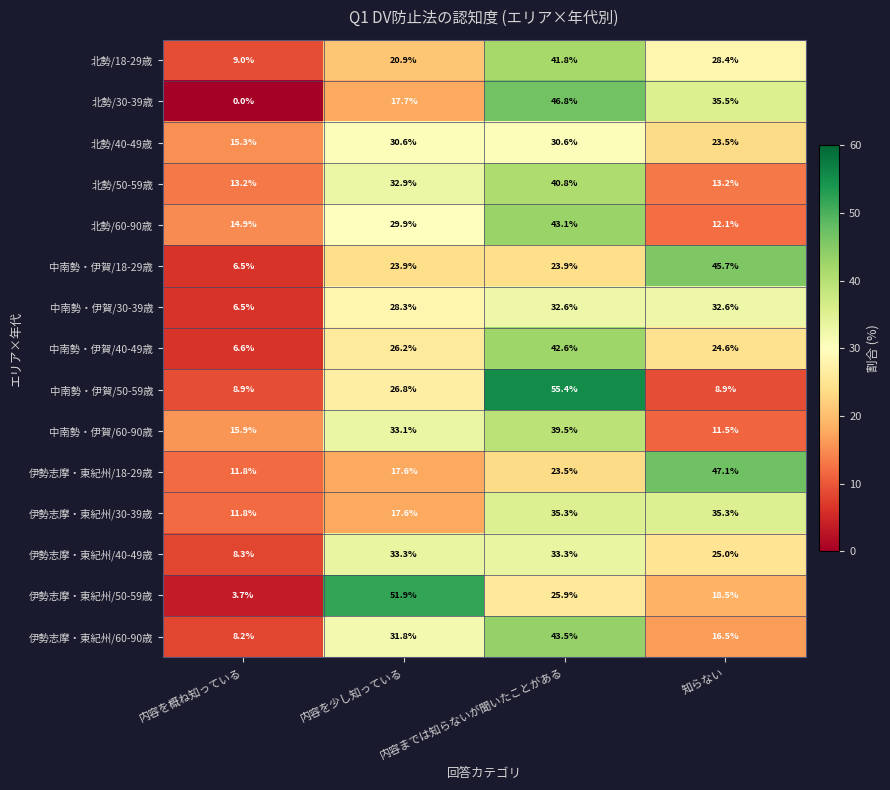

At which label does 中南勢・伊賀/60-90歳 reach its peak?

内容までは知らないが聞いたことがある